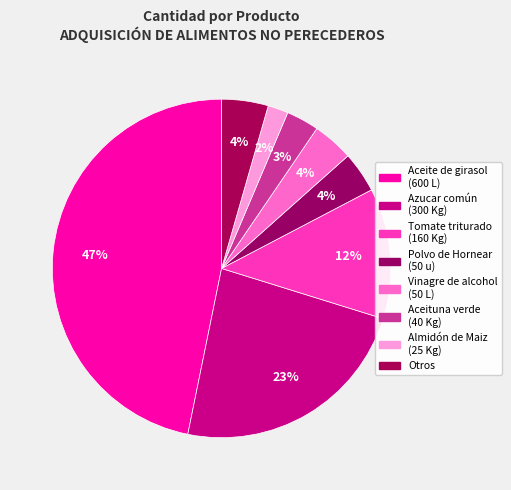

How many slices are in this pie chart?

8